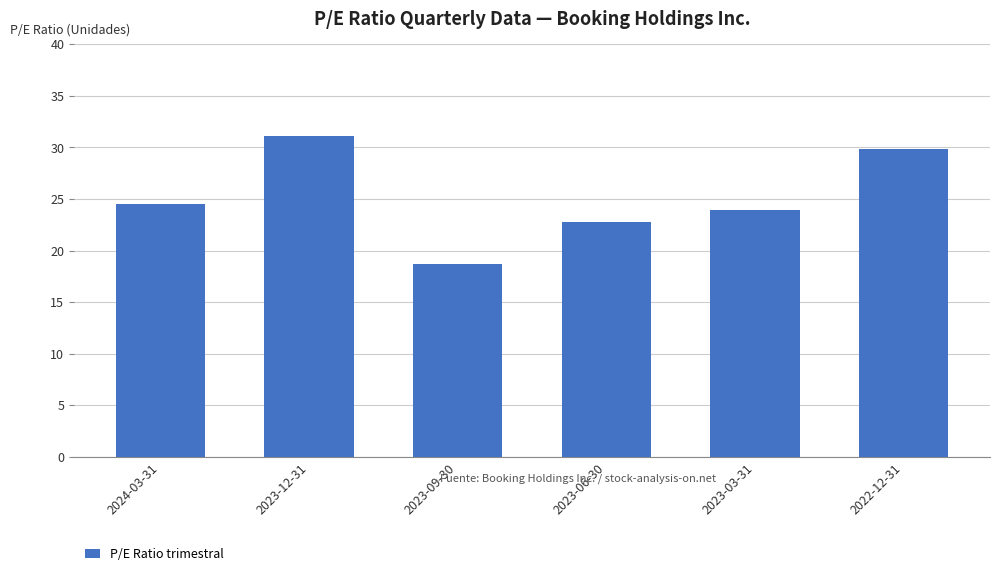

Between 2023-09-30 and 2023-06-30, which is larger?

2023-06-30